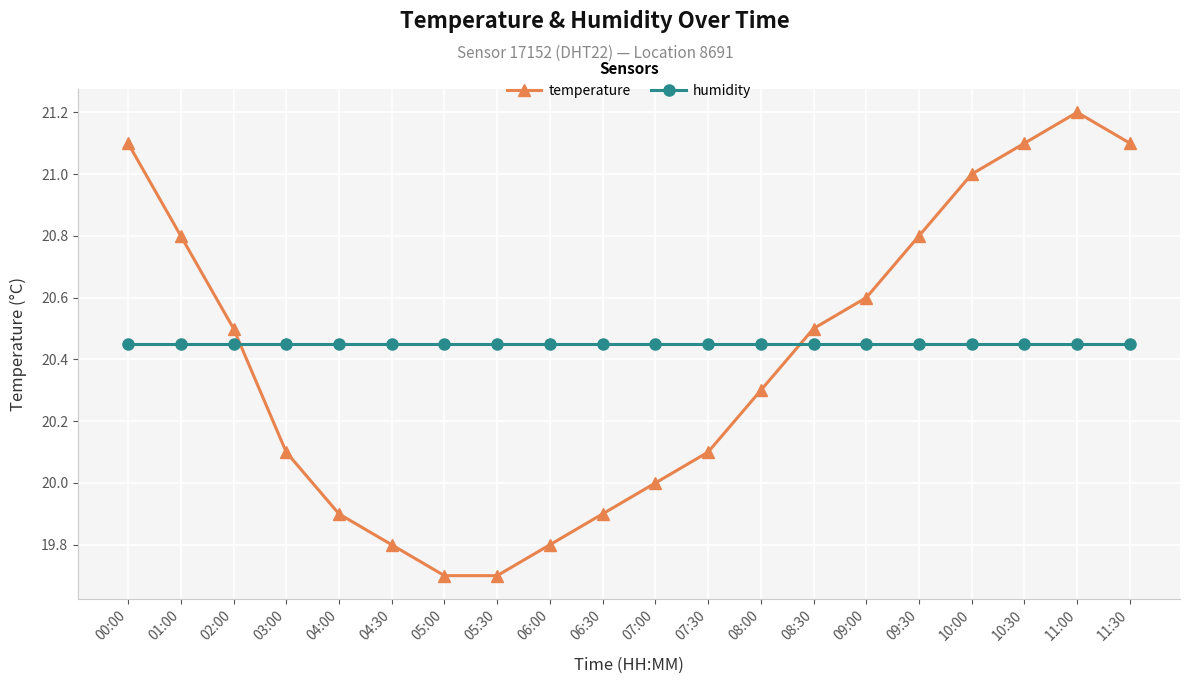

What is the label of the 13th point from the right?

05:30